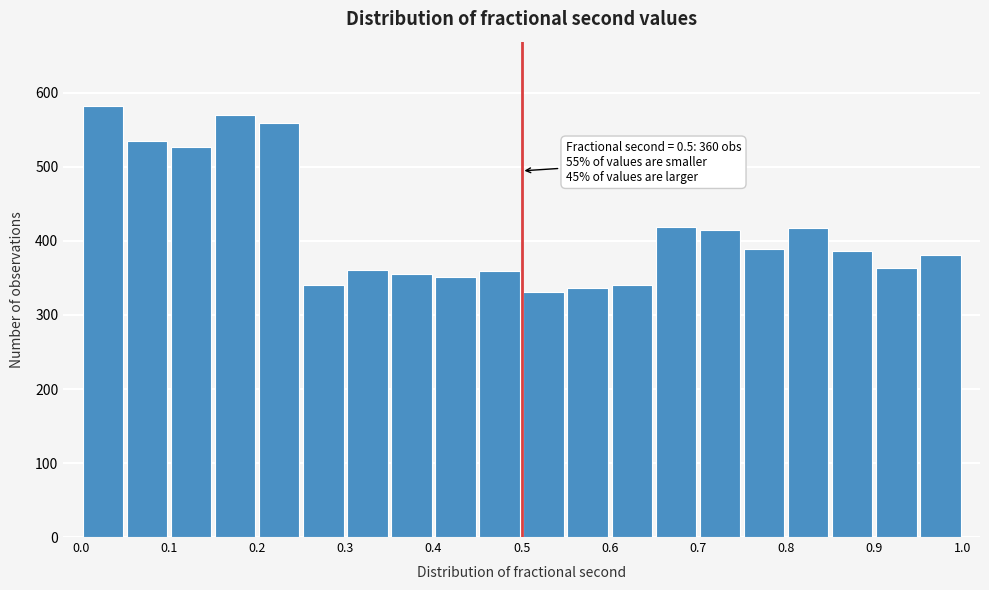

Which range on the x-axis has the tallest bar?

0.00 to 0.05